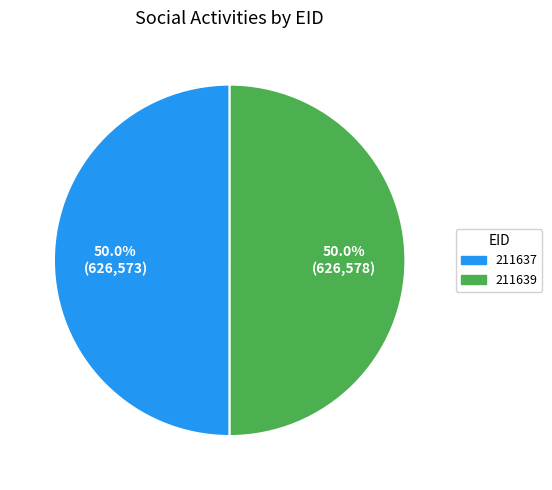

To the nearest percent, what is the combined percentage of 211637 and 211639?

100%